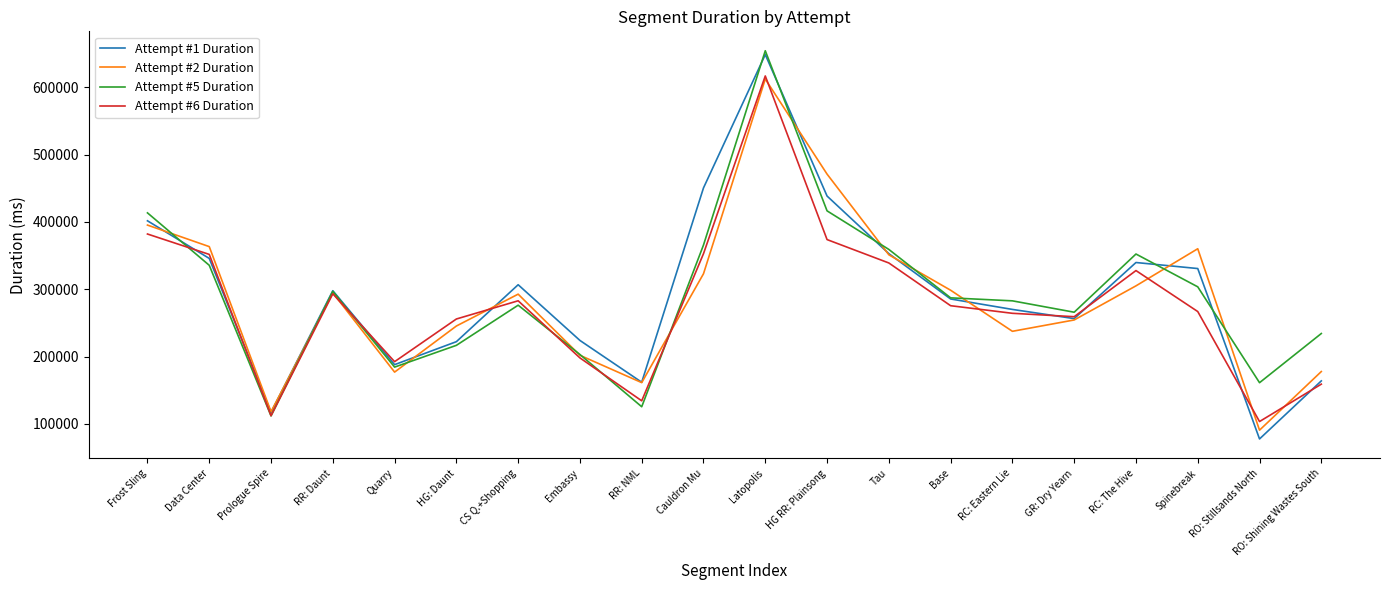

Which series has the largest range (max minus min)?

Attempt #1 Duration